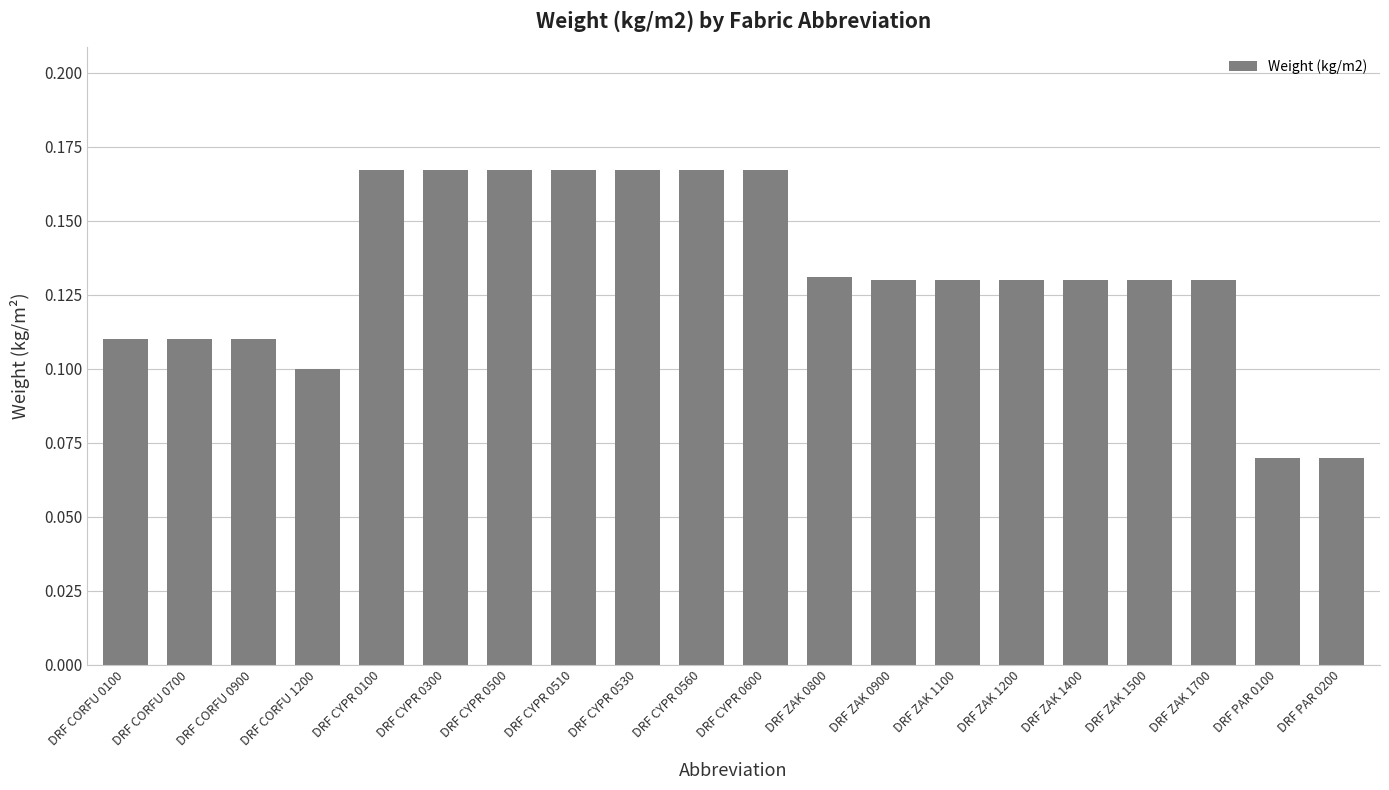

Count the values in the range 0 to 1.

20